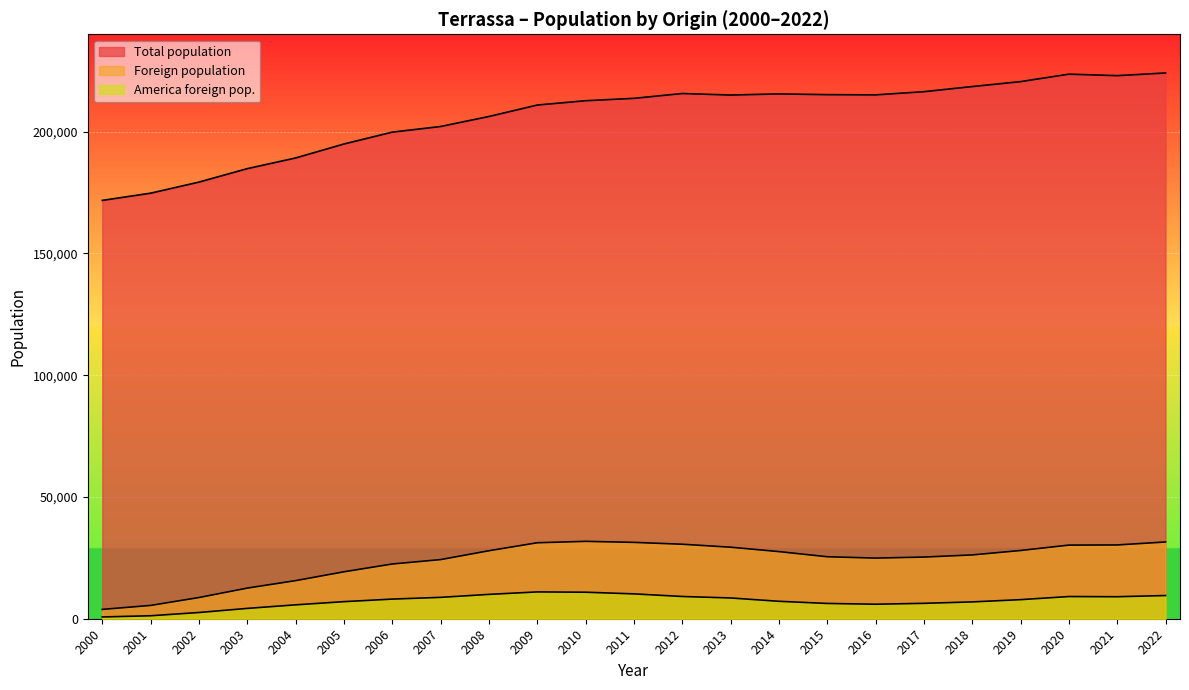

At which label does Foreign population reach its peak?

2010